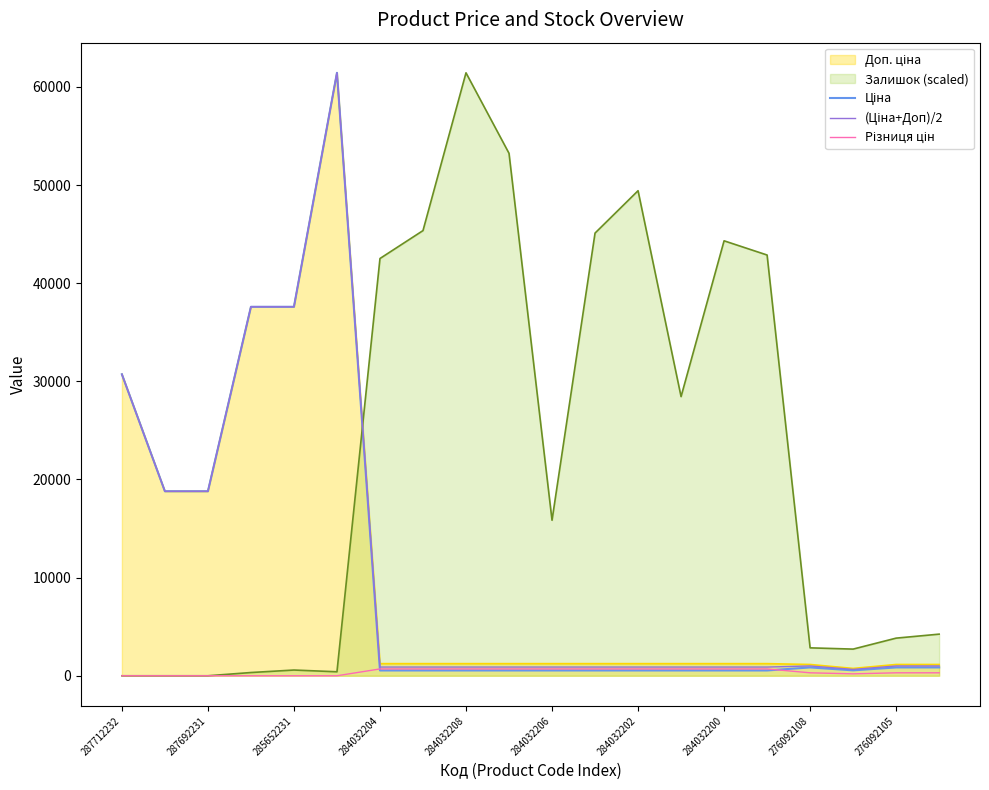

Which series has the largest total across all categories?

Залишок (scaled)